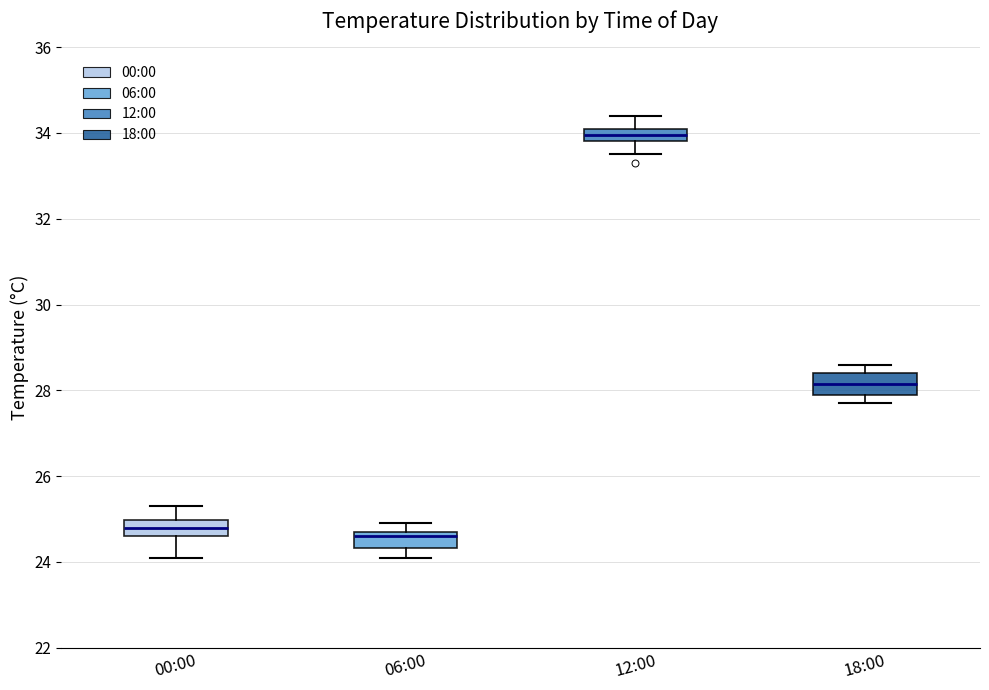

Which box has the highest median line?

12:00